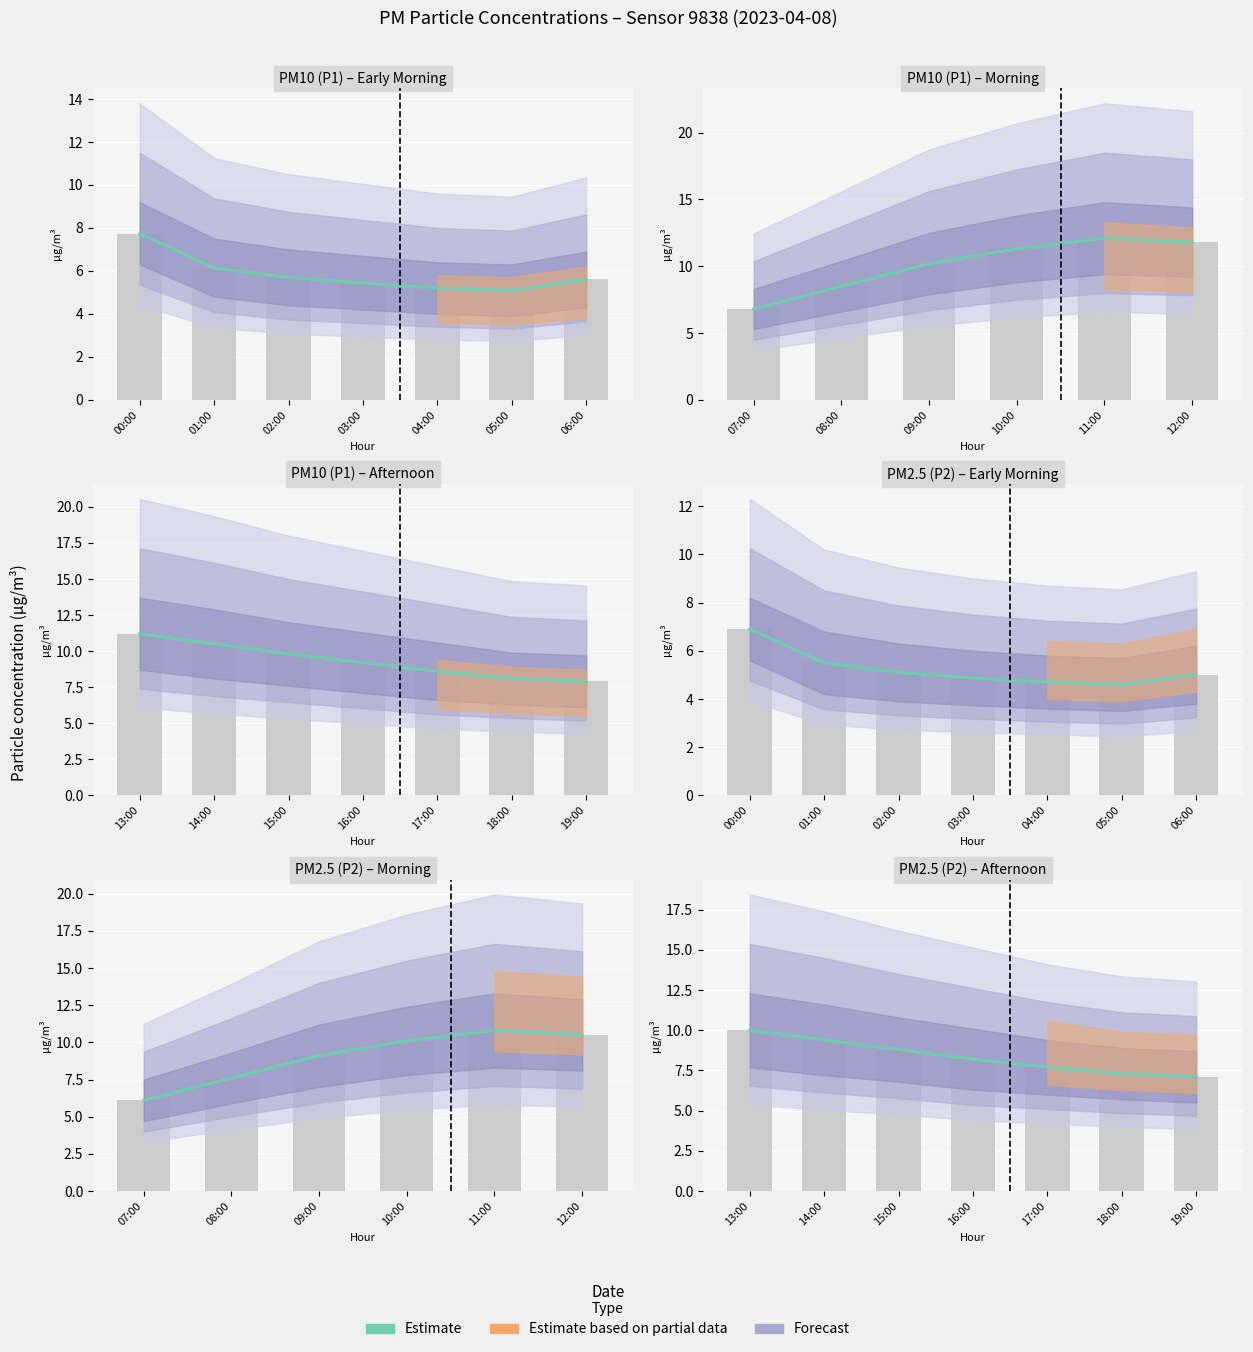

What is the value of the 3rd bar from the left?

8.8